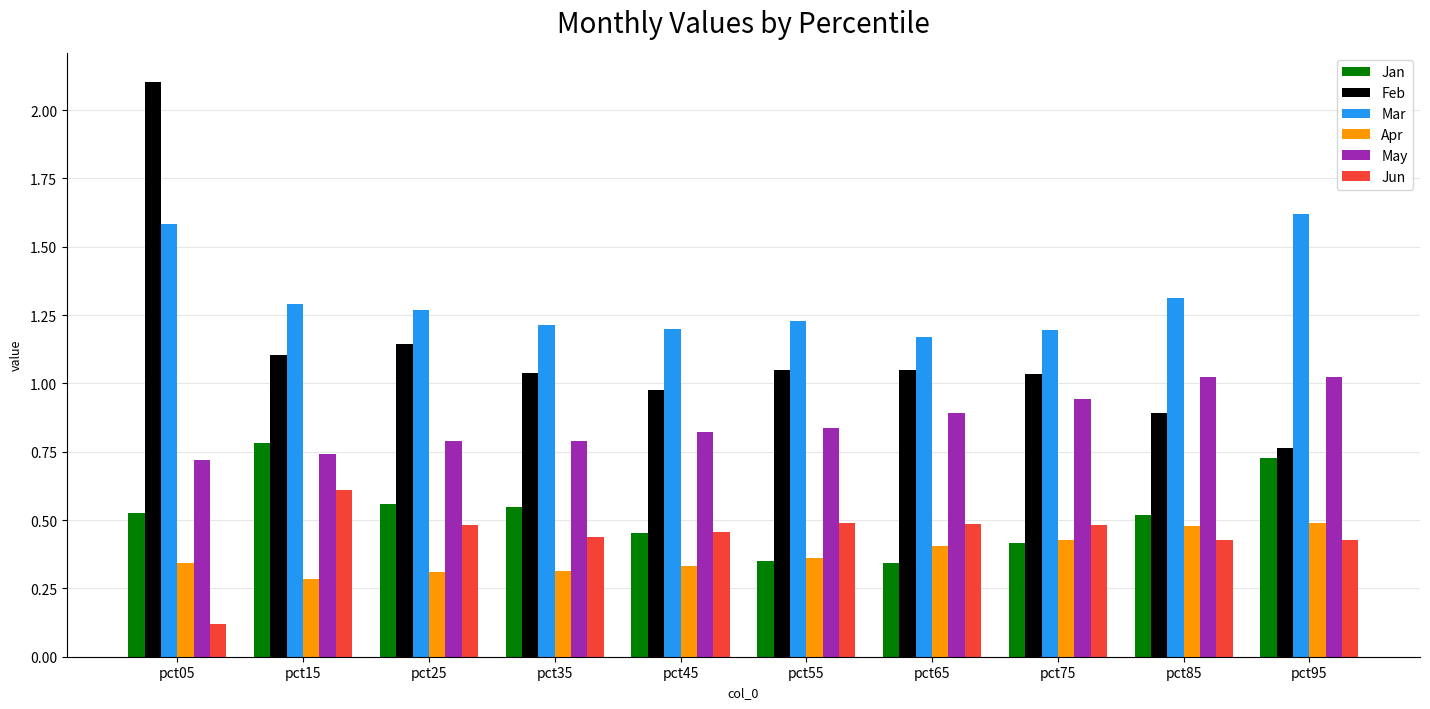

List the series in order of their peak value, lowest first.

Apr, Jun, Jan, May, Mar, Feb